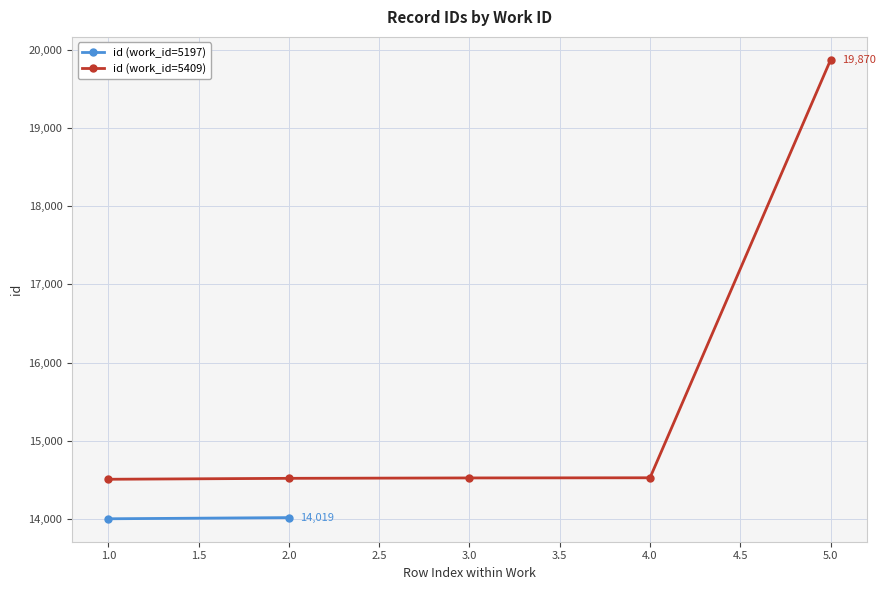

What is the value of the id (work_id=5409) point at the 5th from the left?

19870